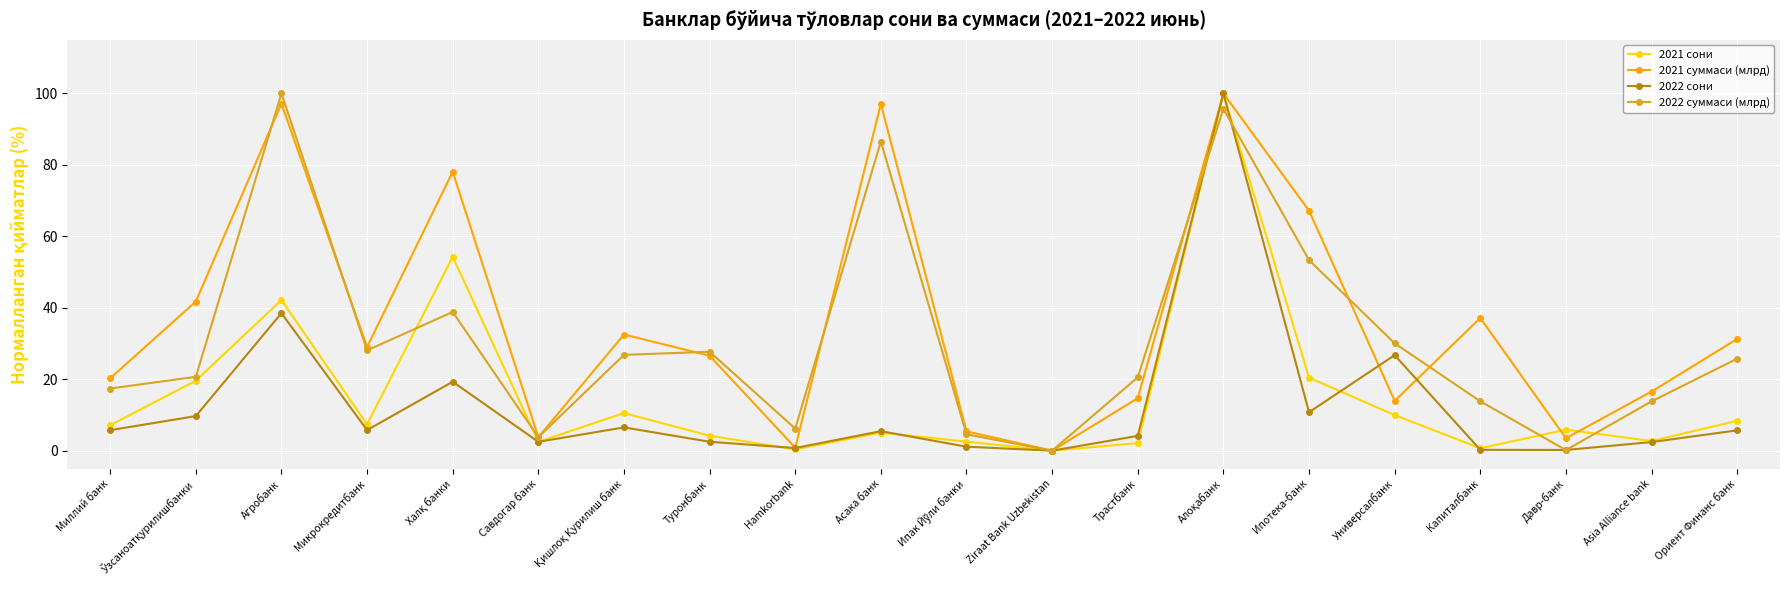

What is the maximum value shown in the chart?

100.0